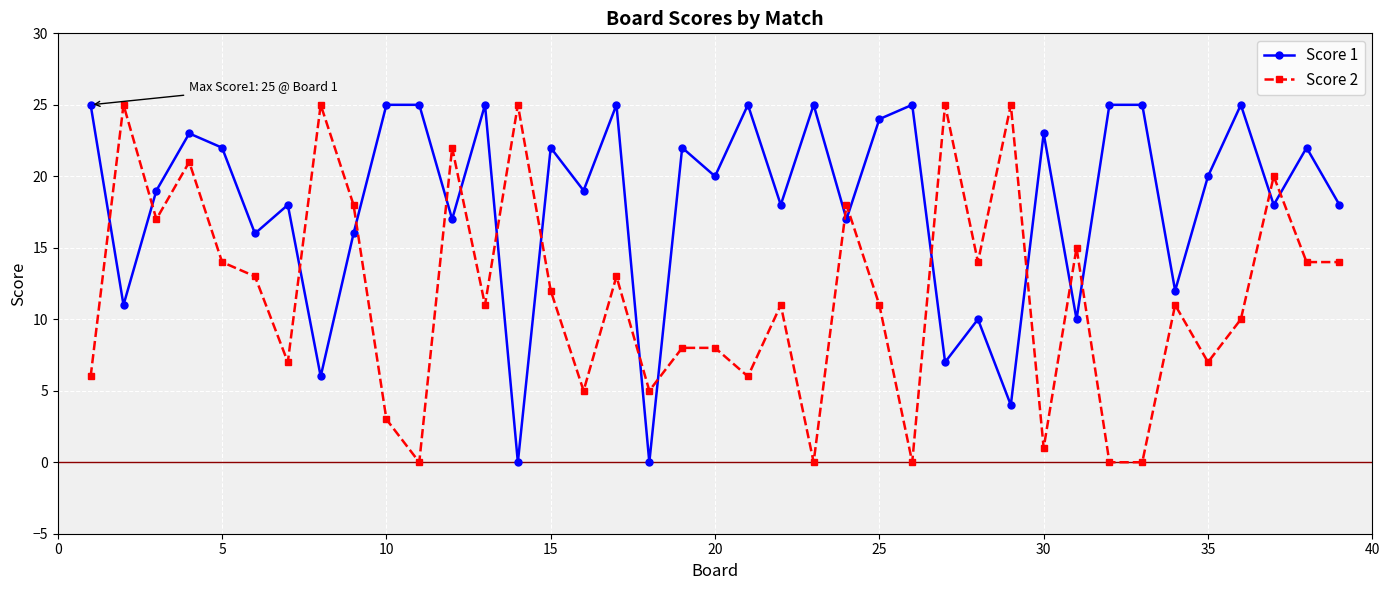

What is the difference between the maximum and minimum values in the Score 2 series?

25